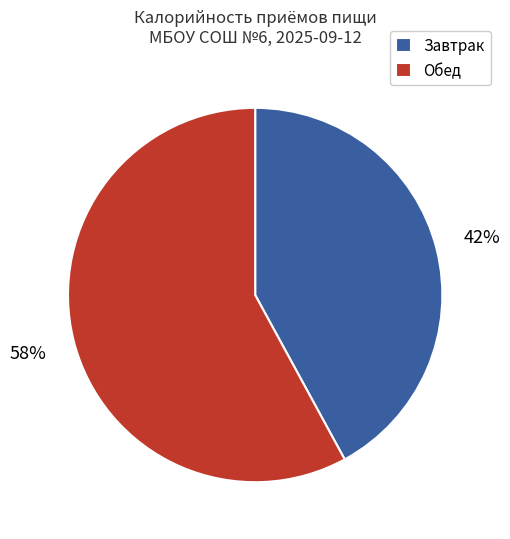

To the nearest percent, what portion does Обед represent?

58%